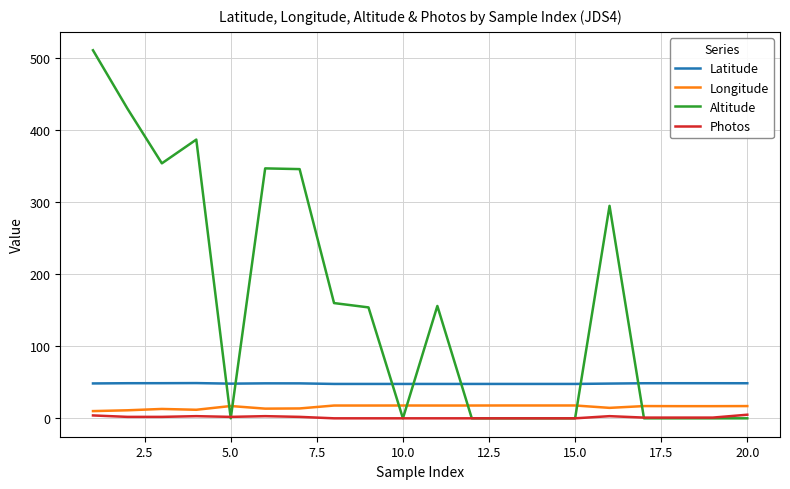

True or false: Latitude and Photos cross at least once.

False